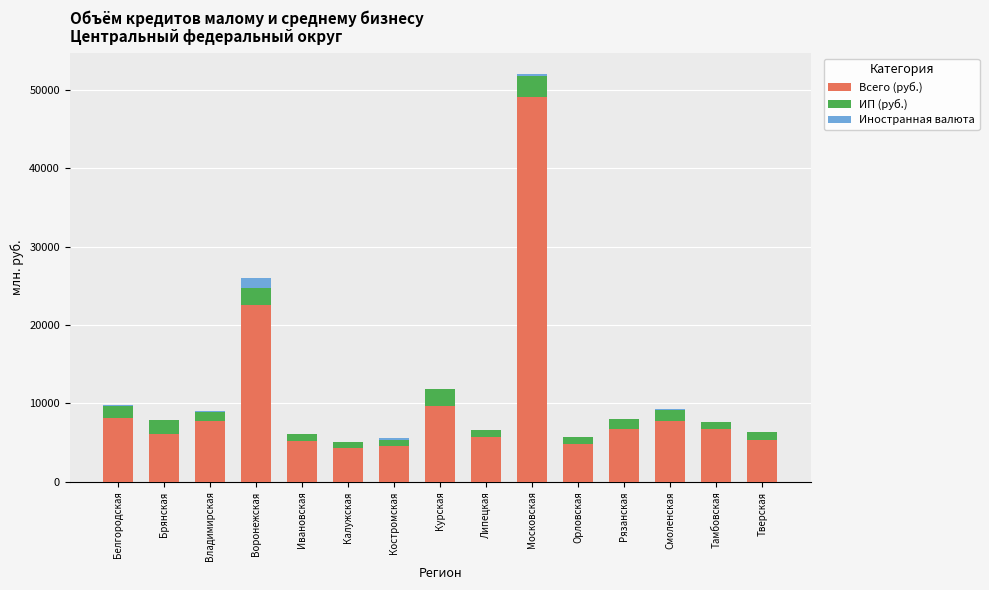

What is the sum of all Всего (руб.) values?

154199